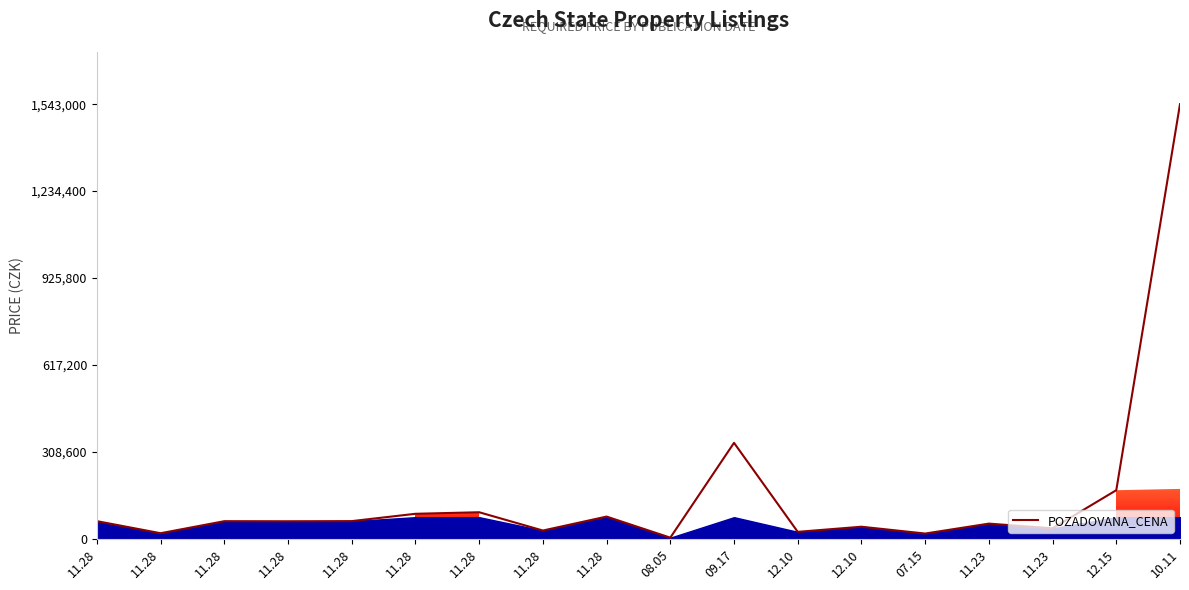

Reading left to right, what are all the values shown in this chart?

11.28=63000	11.28=20160	11.28=62880	11.28=62580	11.28=63120	11.28=89100	11.28=94590	11.28=29700	11.28=79200	08.05=4400	09.17=340956	12.10=25040	12.10=43200	07.15=19000	11.23=54220	11.23=37520	12.15=172870	10.11=1543000